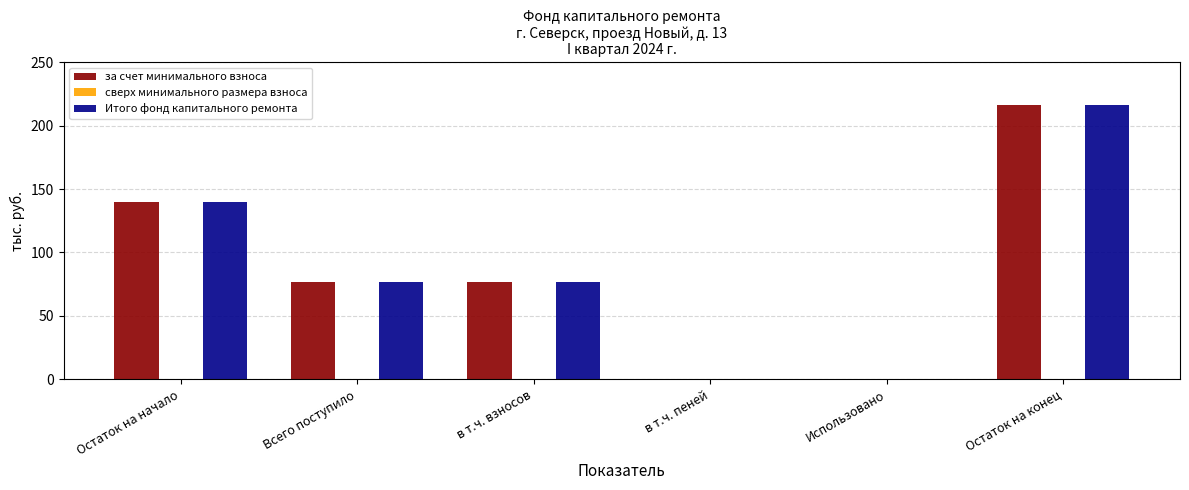

The value of за счет минимального взноса at в т.ч. пеней is 0.0. True or false?

True